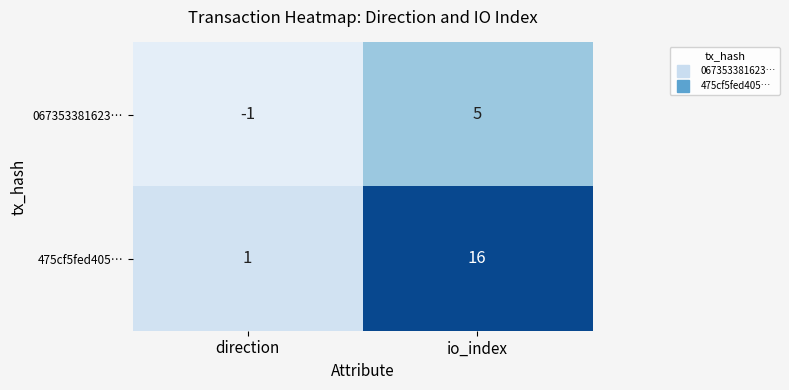

Rank the series at io_index from lowest to highest value.

067353381623…, 475cf5fed405…